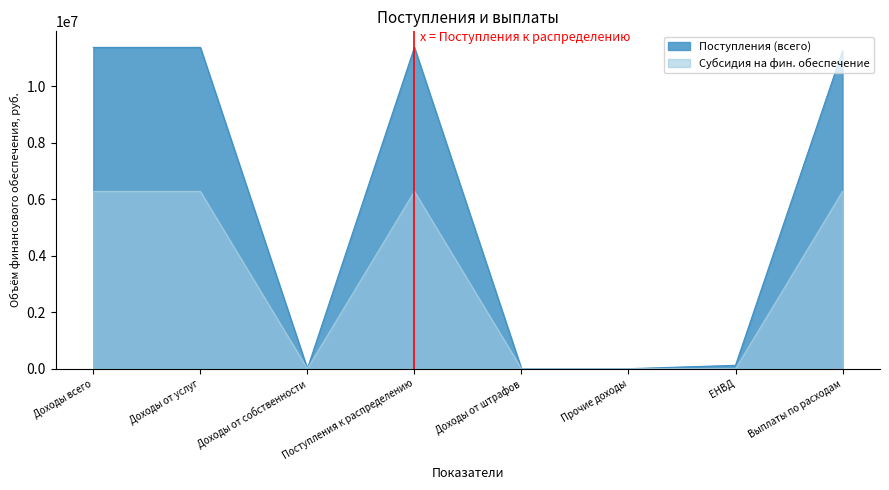

Rank the categories by Субсидия на фин. обеспечение value from highest to lowest.

Доходы всего, Доходы от услуг, Поступления к распределению, Выплаты по расходам, Доходы от собственности, Доходы от штрафов, Прочие доходы, ЕНВД